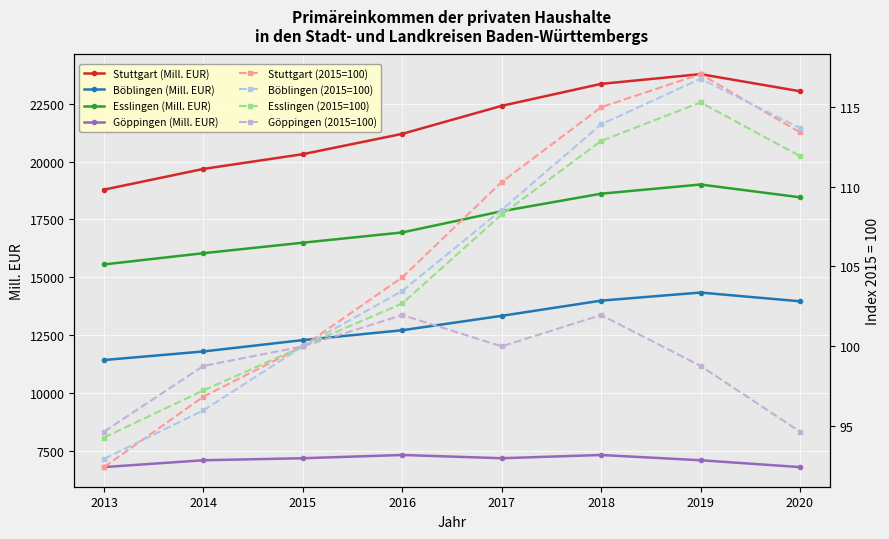

True or false: Esslingen_total_mill_eur and Stuttgart_total_mill_eur intersect in this chart.

False